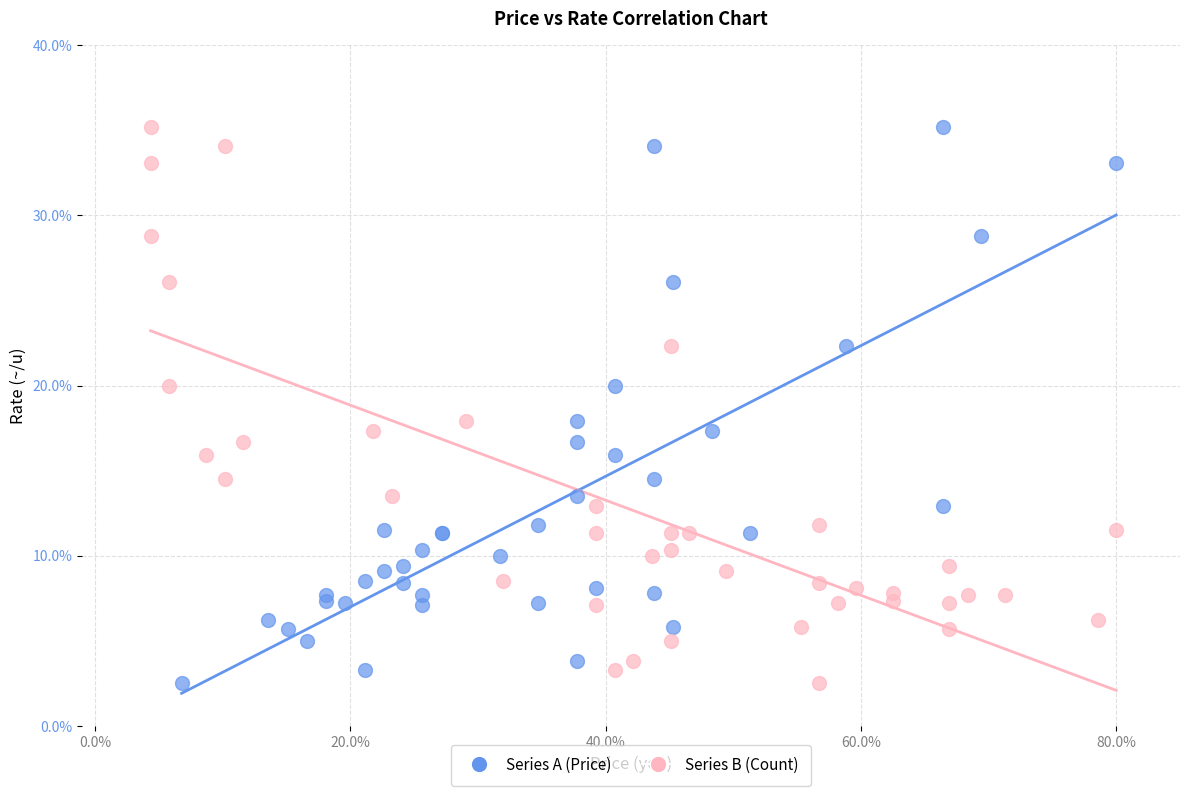

What are all the series names shown in the legend?

Series A (Price), Series B (Count)